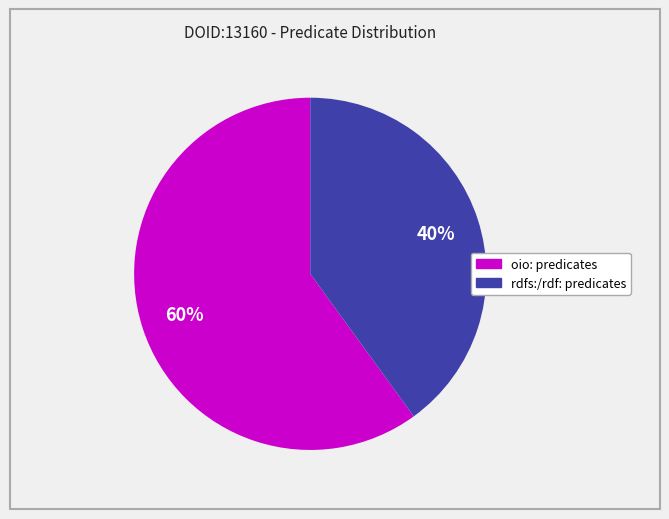

To the nearest percent, what is the average slice percentage?

50%